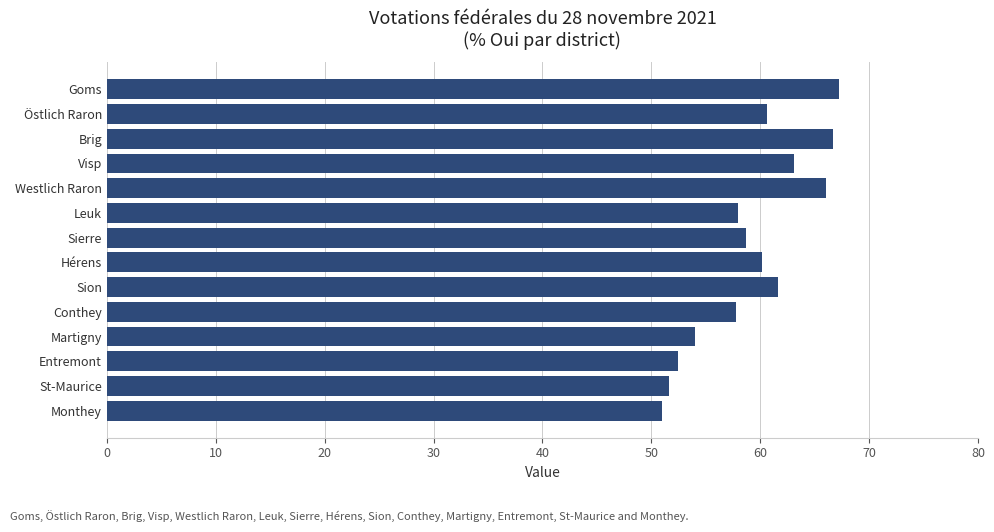

What is the ratio of the value at Brig to the value at Martigny?

1.2